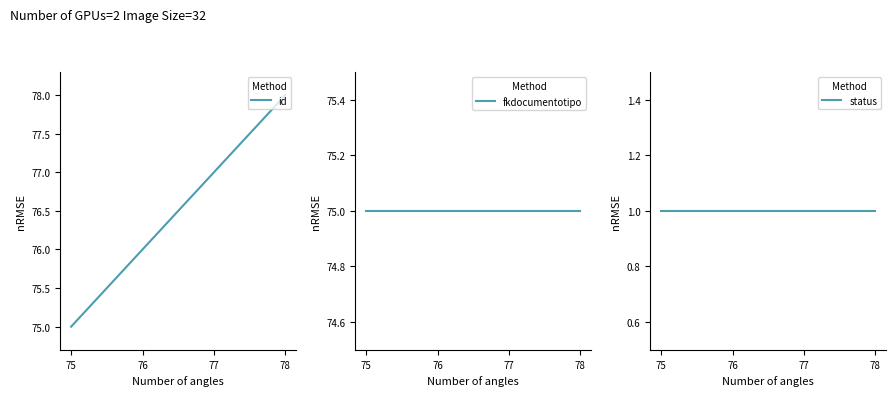

Which series has the largest total across all categories?

id